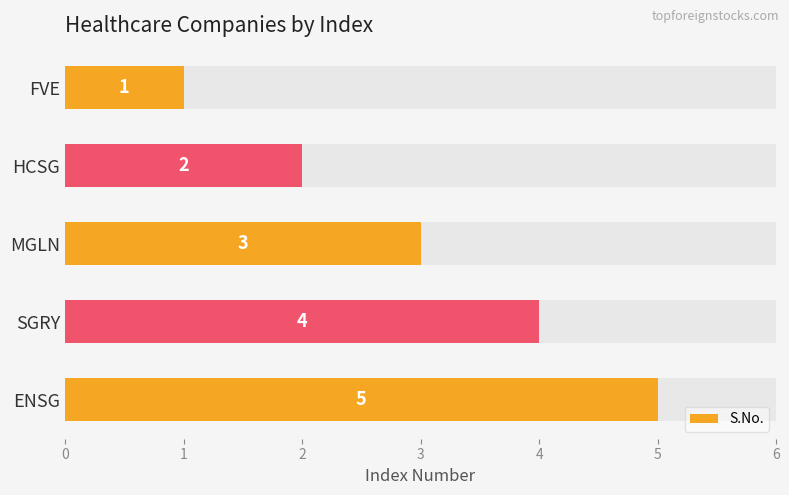

Read the value at FVE.

1